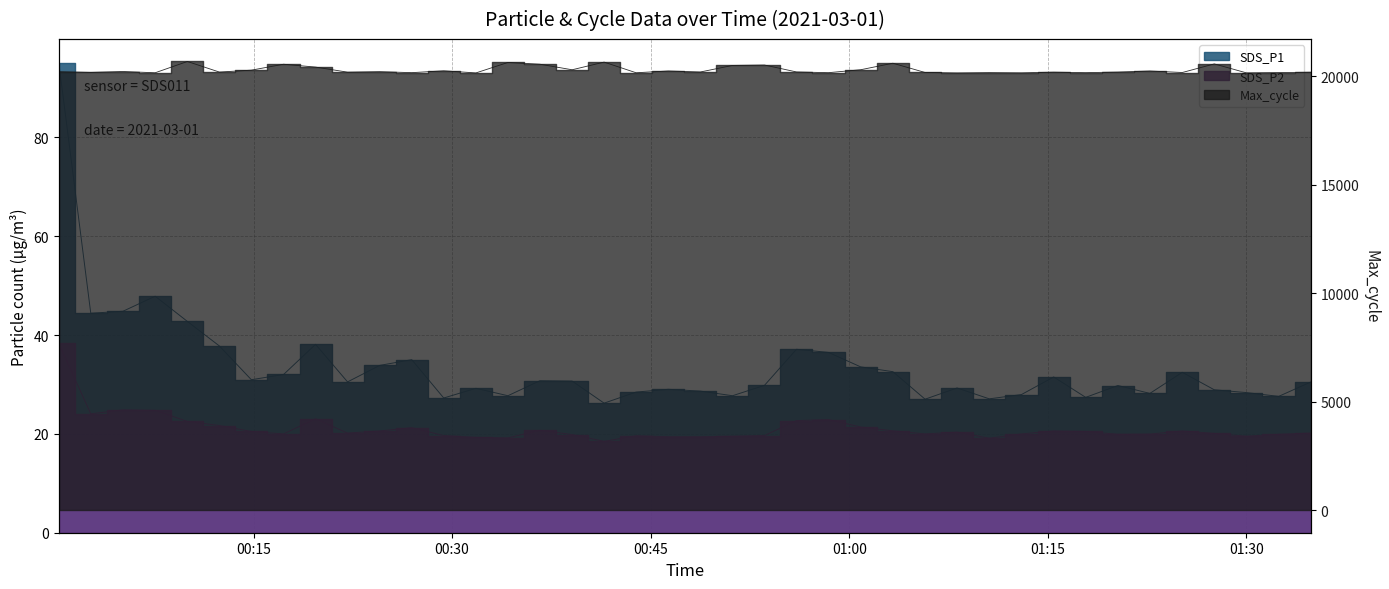

What is the approximate value of Max_cycle at 2021/03/01 00:10:00?

20691.0